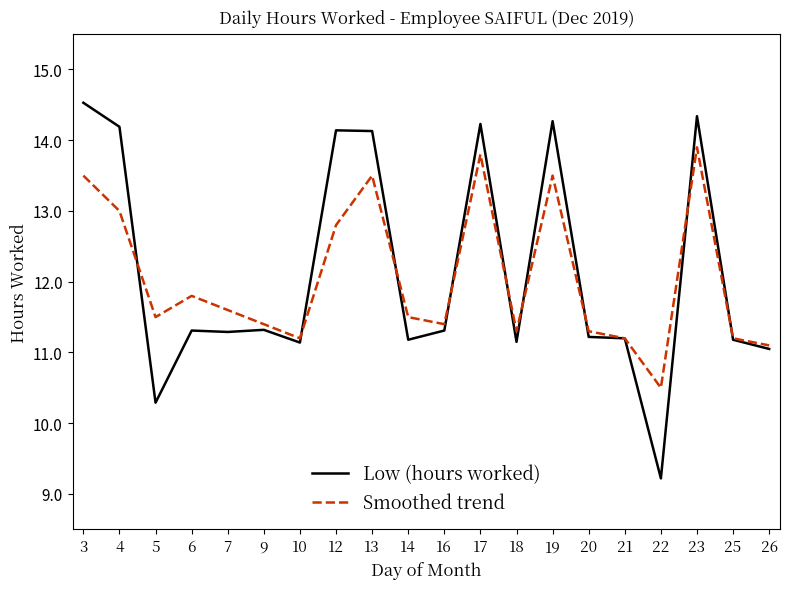

Between which two adjacent categories do Low (hours worked) and Smoothed trend first intersect?

4 and 5